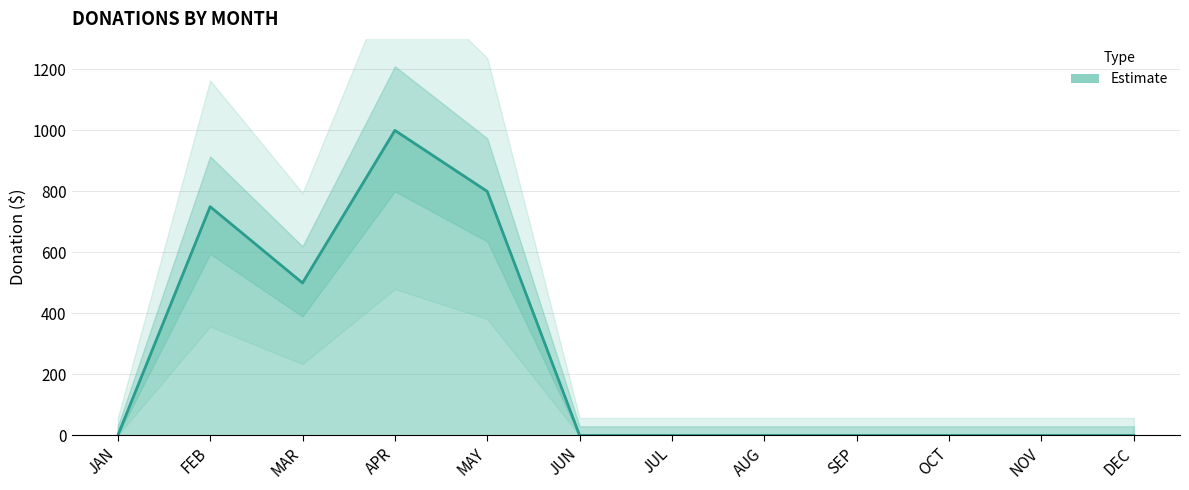

Reading left to right, list all the values displayed in this chart.

0	750	500	1000	800	0	0	0	0	0	0	0